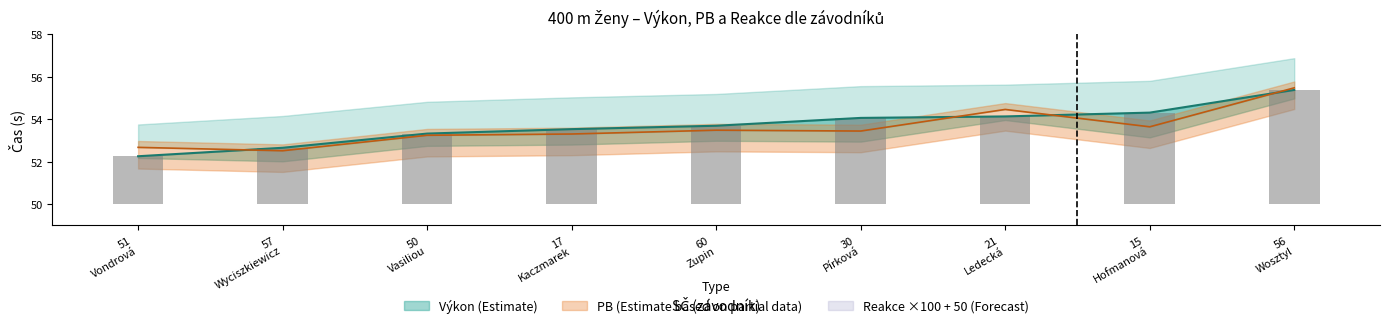

Is it true that Výkon equals 55.4 at 56 Wosztyl?

True